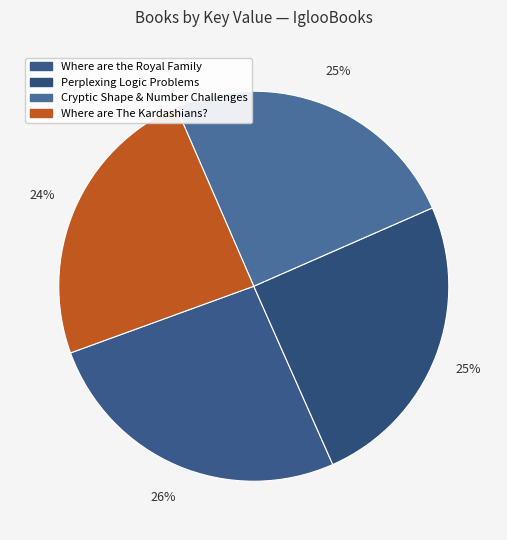

The Cryptic Shape & Number Challenges slice represents 25% of the pie. True or false?

True